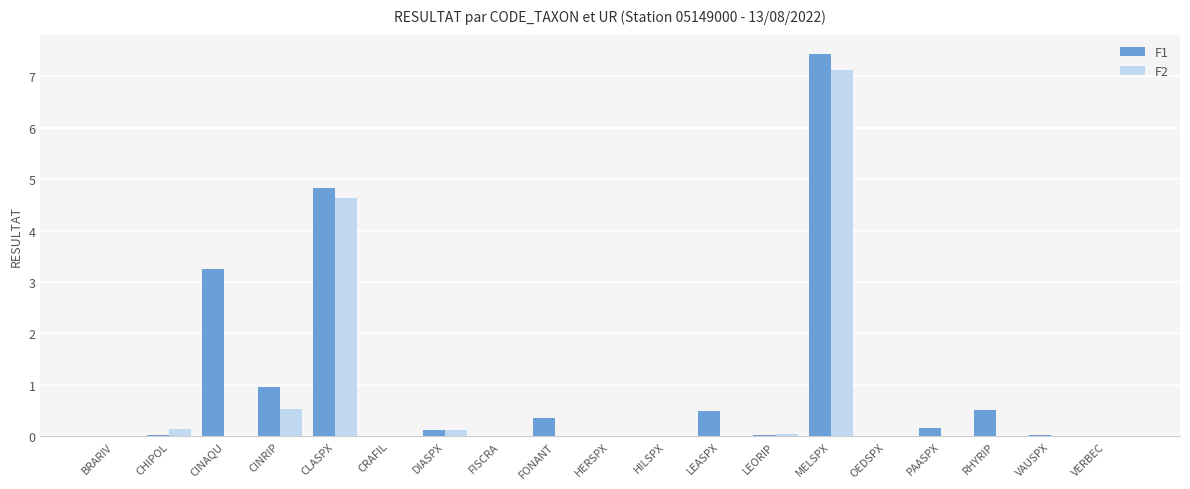

Which series has the widest spread of values?

F1